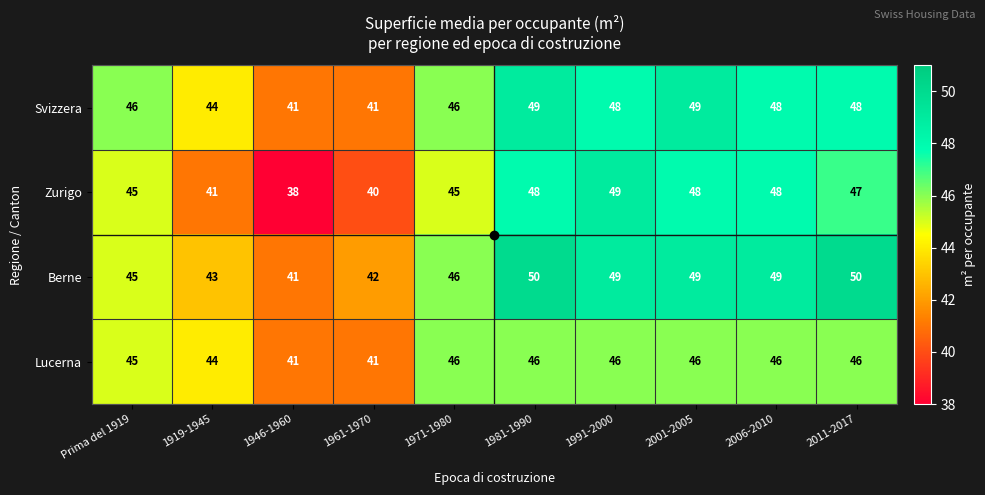

What is the approximate value of Zurigo at 1981-1990, to the nearest 10?

50